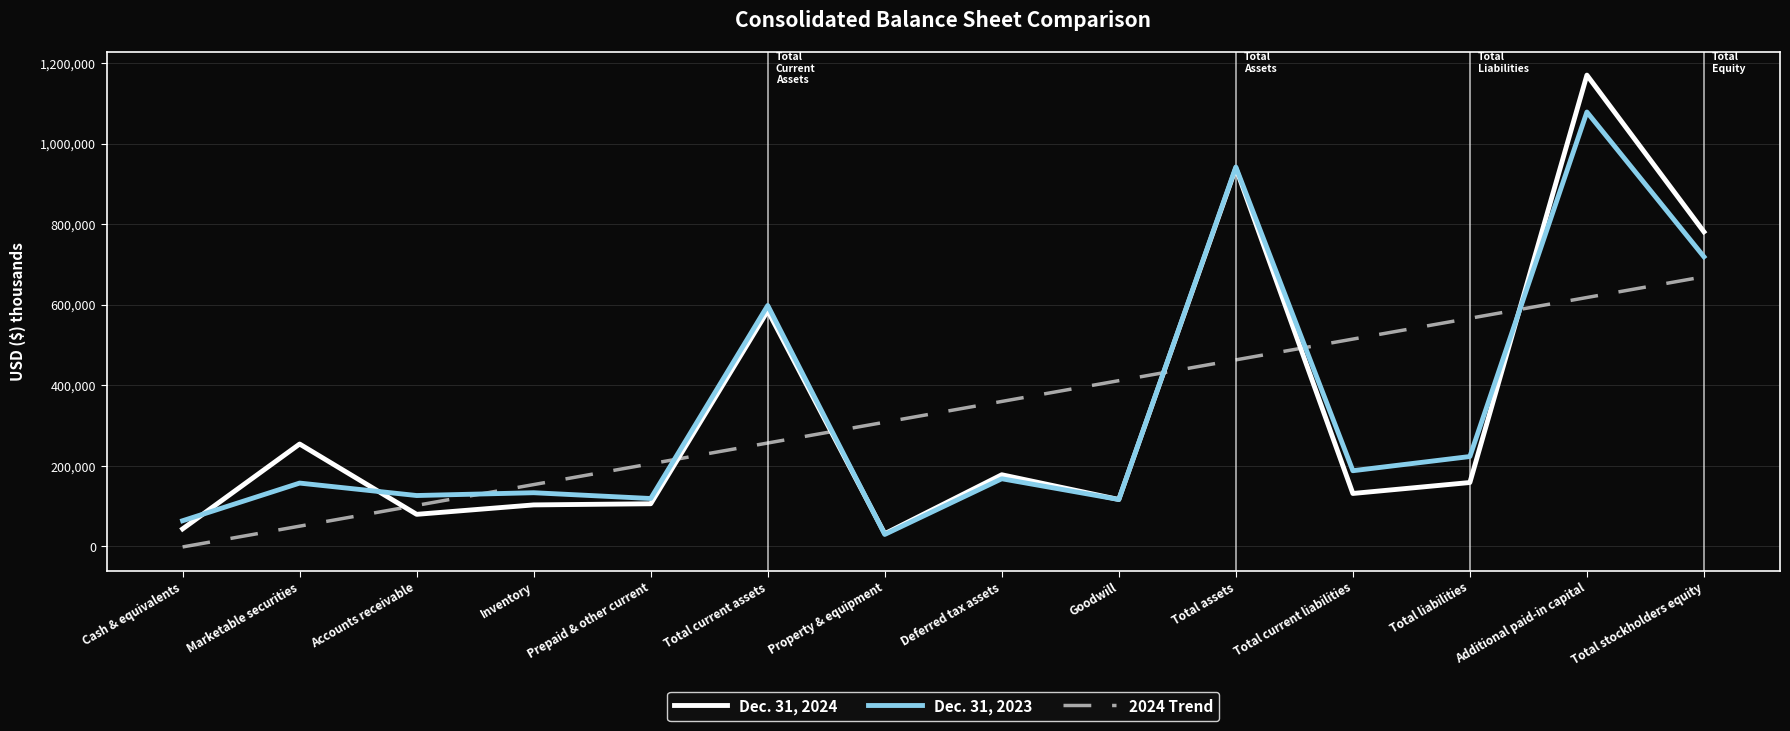

Which category has the lowest value in the 2024 Trend series?

Cash & equivalents